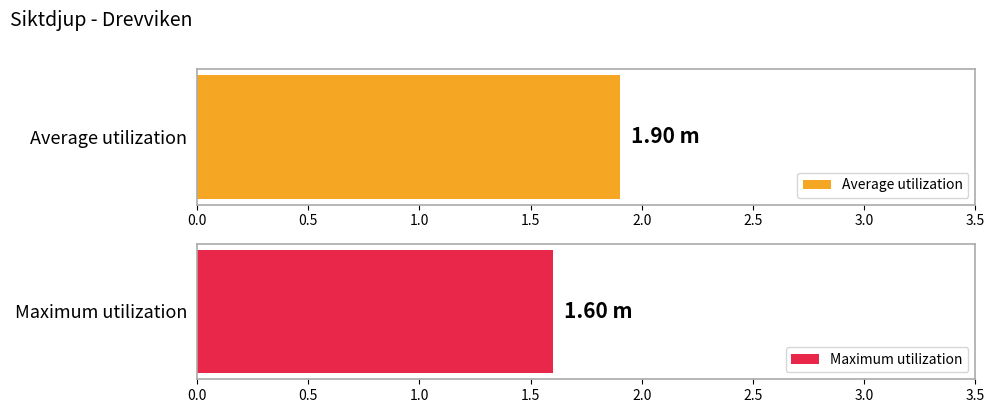

Does the chart contain stacked bars?

No